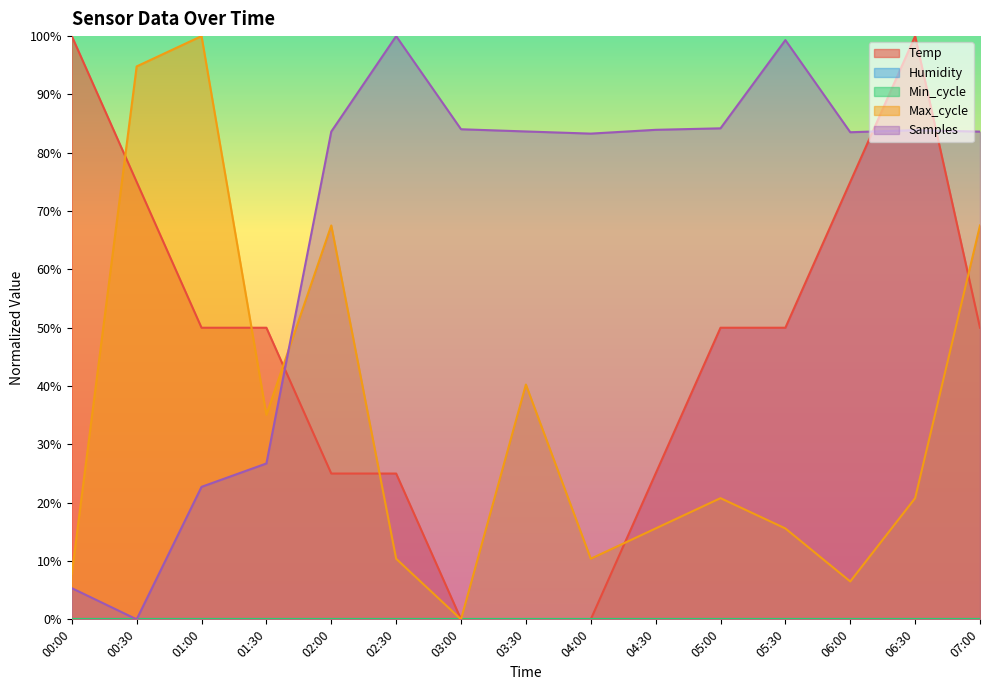

True or false: Temp has a value of 100.0 at 06:30.

True